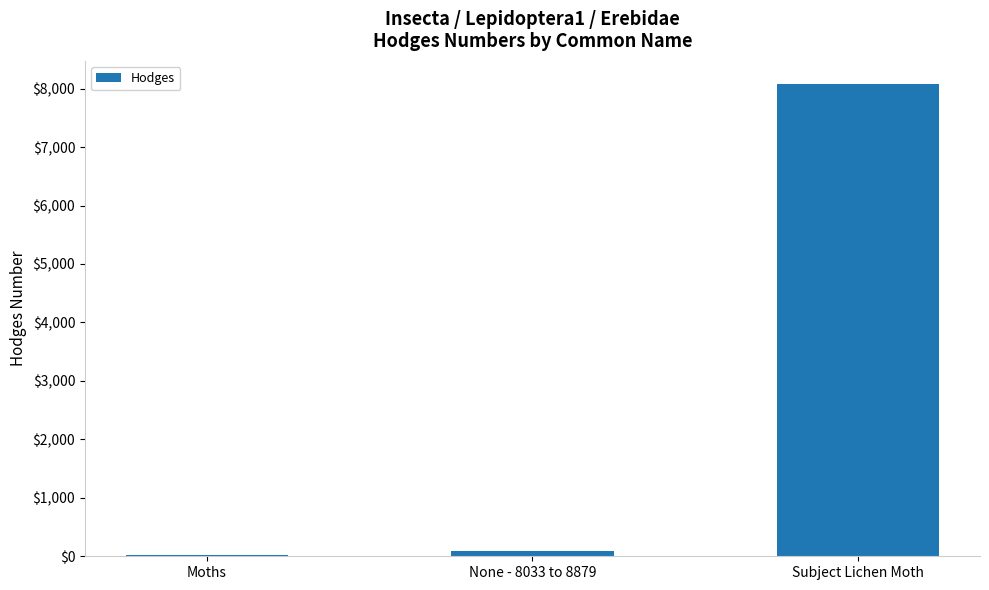

True or false: the data shows 93.2 at None - 8033 to 8879.

True